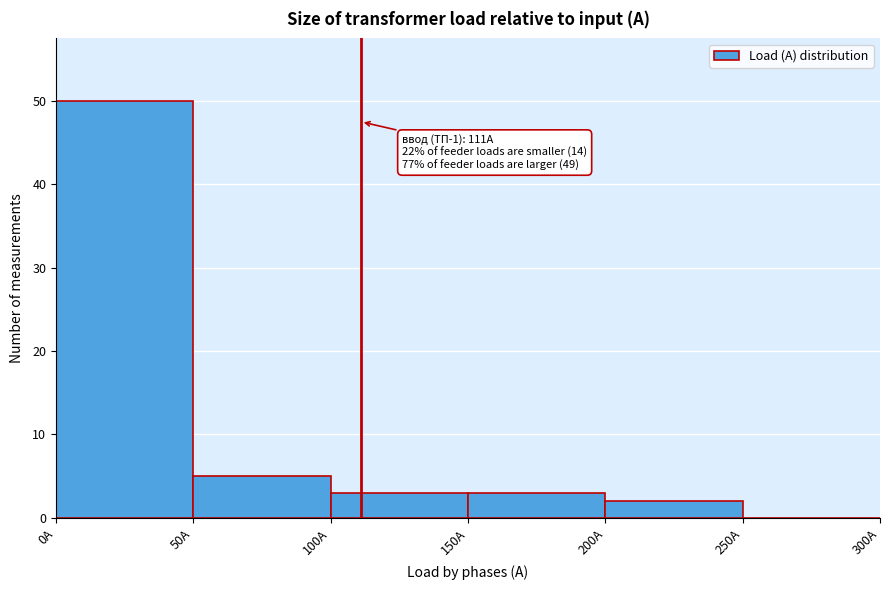

Over which range of the x-axis is the bar tallest?

0 to 50